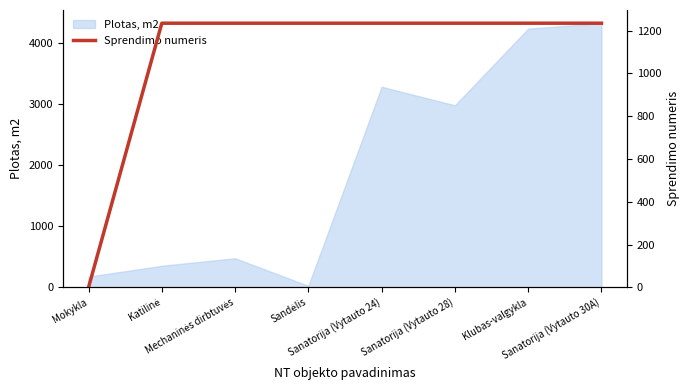

Reading left to right, extract all data points from this chart.

0	1235	1235	1235	1235	1235	1235	1235